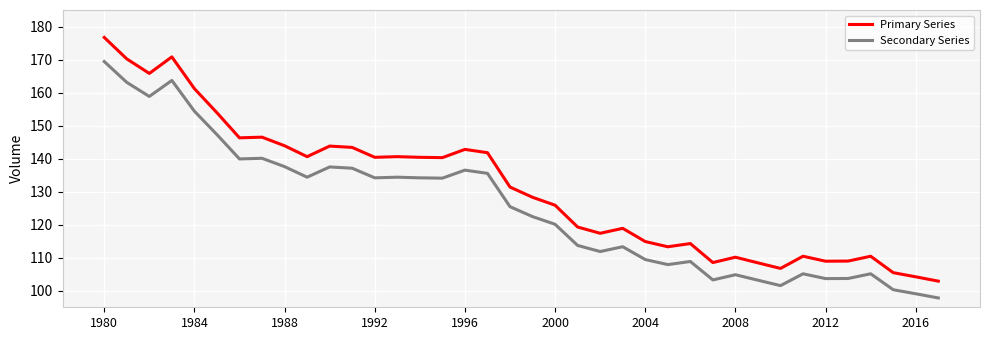

True or false: Primary Series and Secondary Series cross at least once.

False